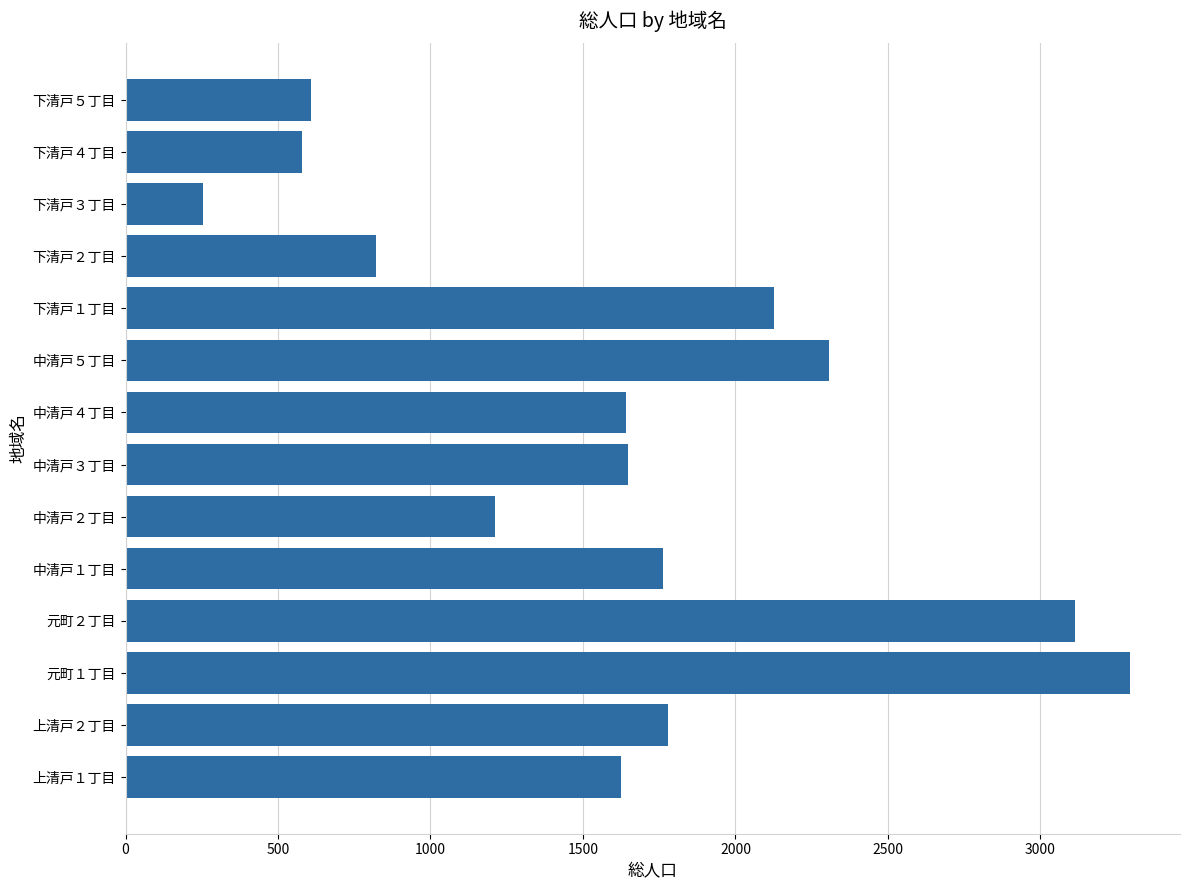

What is the change in value from 下清戸１丁目 to 下清戸２丁目?

-1304